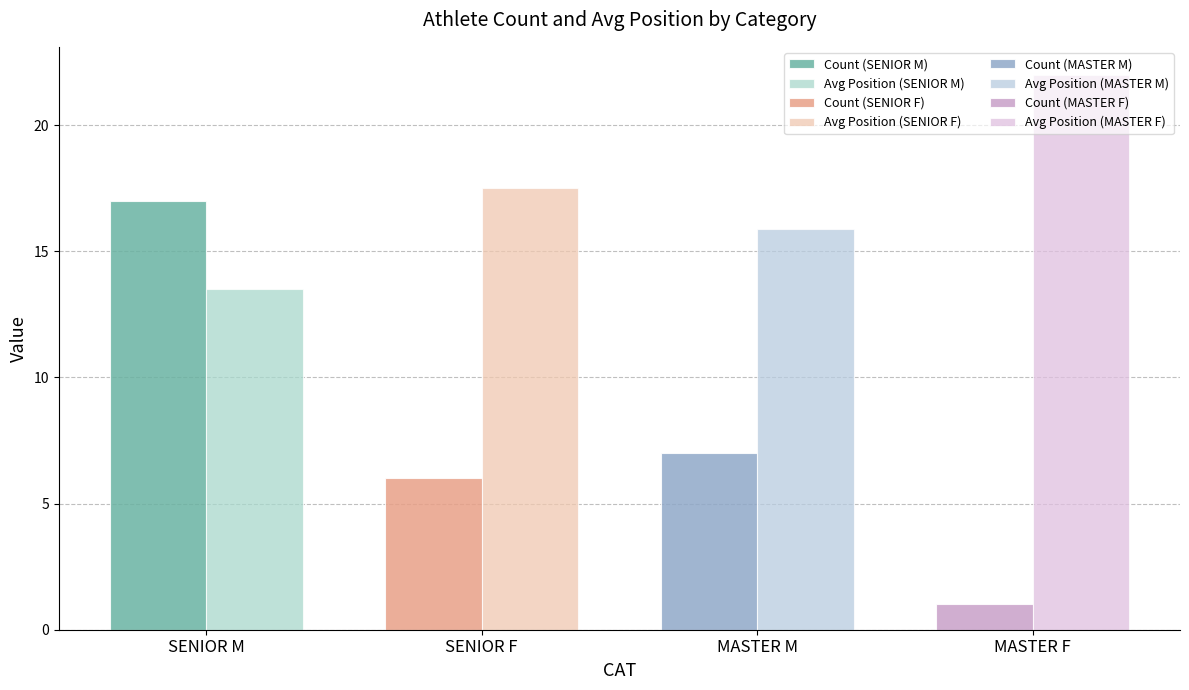

What is the greatest value displayed?

24.5